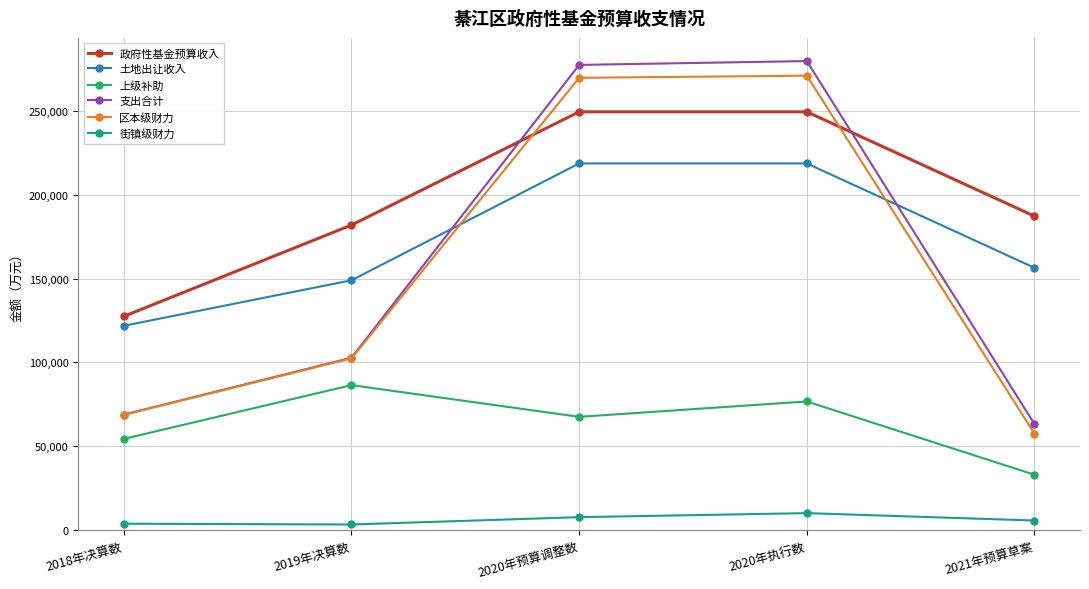

True or false: 区本级财力 and 上级补助 cross at least once.

False